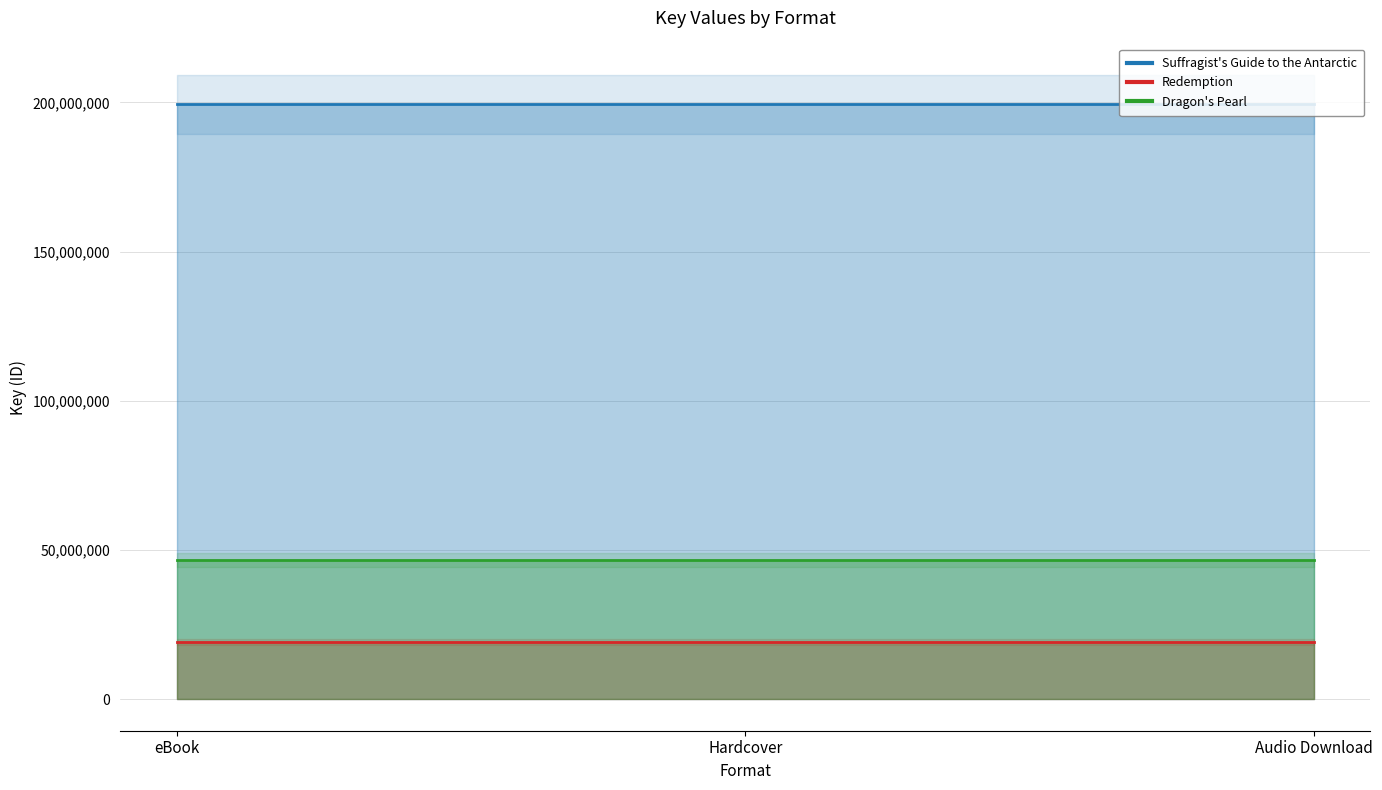

What is the value of the Dragon's Pearl point at the 3rd from the left?

46743050